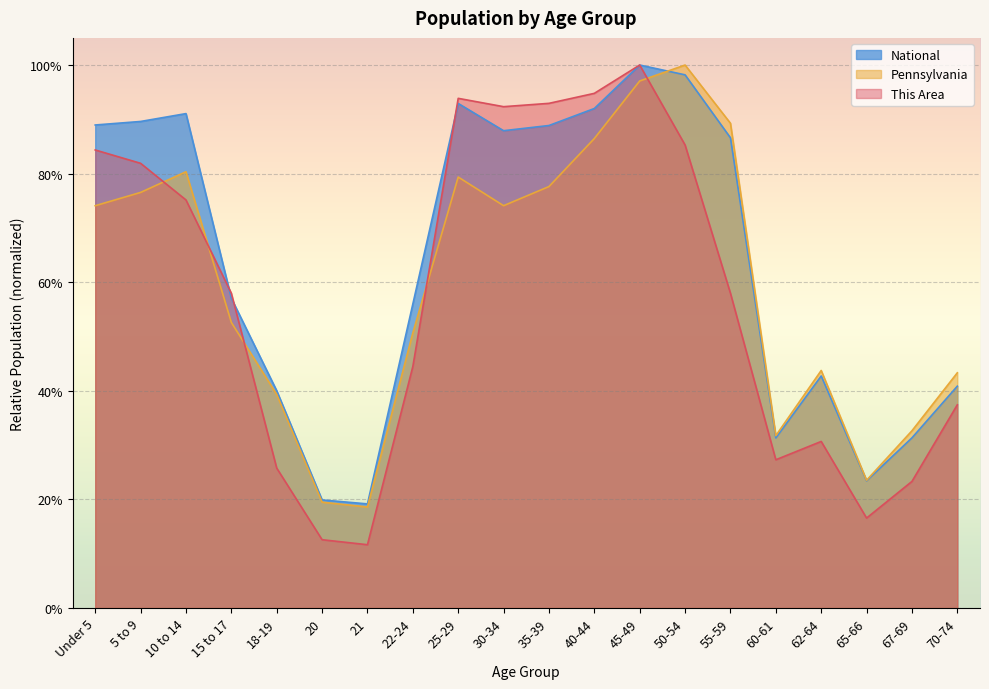

Reading left to right, list all the values displayed in this chart.

This Area: 0.8	0.8	0.8	0.6	0.3	0.1	0.1	0.4	0.9	0.9	0.9	0.9	1.0	0.9	0.6	0.3	0.3	0.2	0.2	0.4
Pennsylvania: 0.7	0.8	0.8	0.5	0.4	0.2	0.2	0.5	0.8	0.7	0.8	0.9	1.0	1.0	0.9	0.3	0.4	0.2	0.3	0.4
National: 0.9	0.9	0.9	0.6	0.4	0.2	0.2	0.6	0.9	0.9	0.9	0.9	1.0	1.0	0.9	0.3	0.4	0.2	0.3	0.4